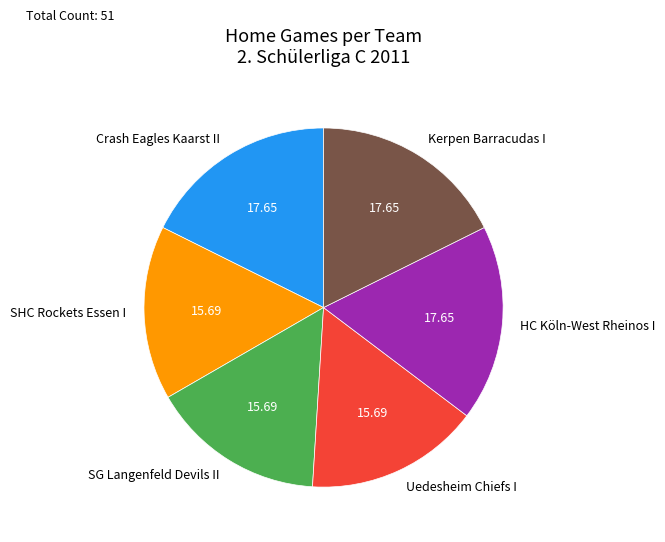

Do SG Langenfeld Devils II and Uedesheim Chiefs I together represent more than half of the pie?

No